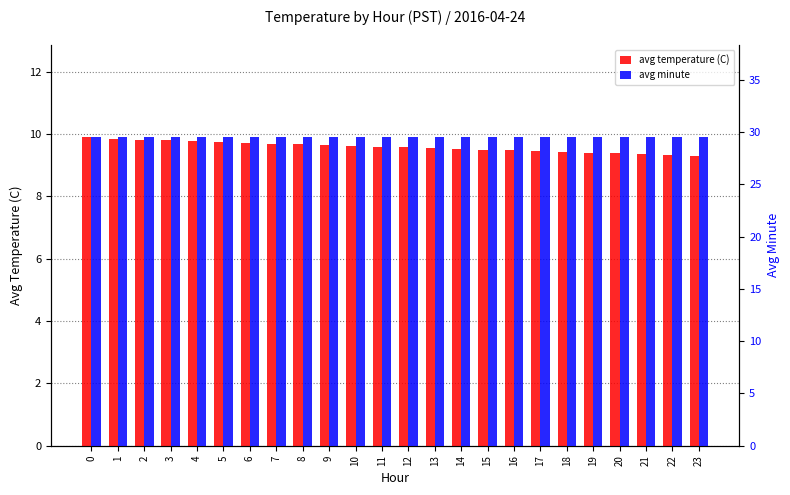

What is the sum of the avg temperature (C) values at 13 and 4?

19.3